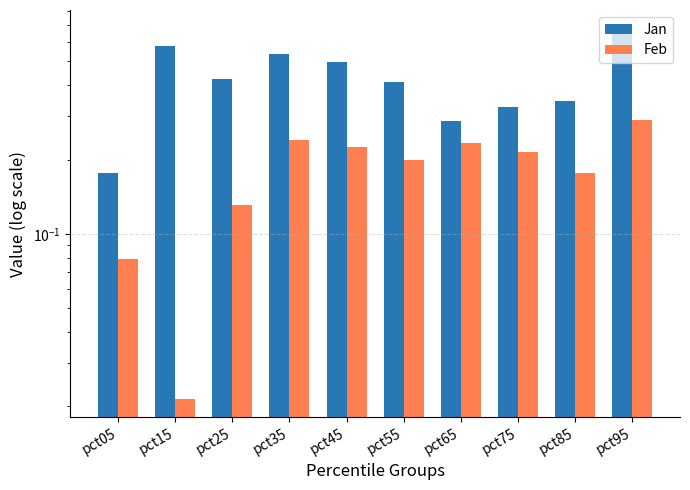

Which category has the lowest value in the Feb series?

pct15